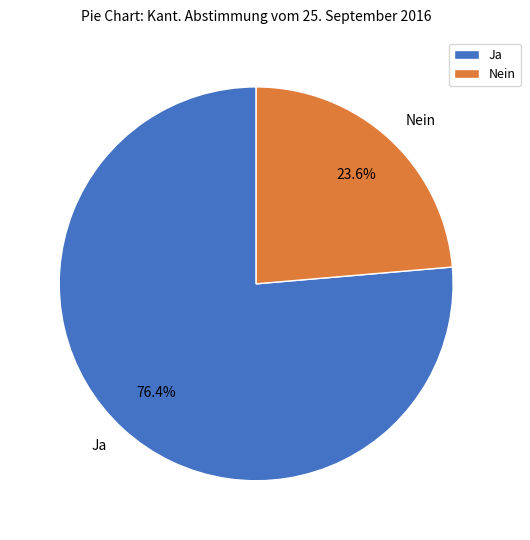

To the nearest percent, what is the difference between the Nein and Ja slice percentages?

53%